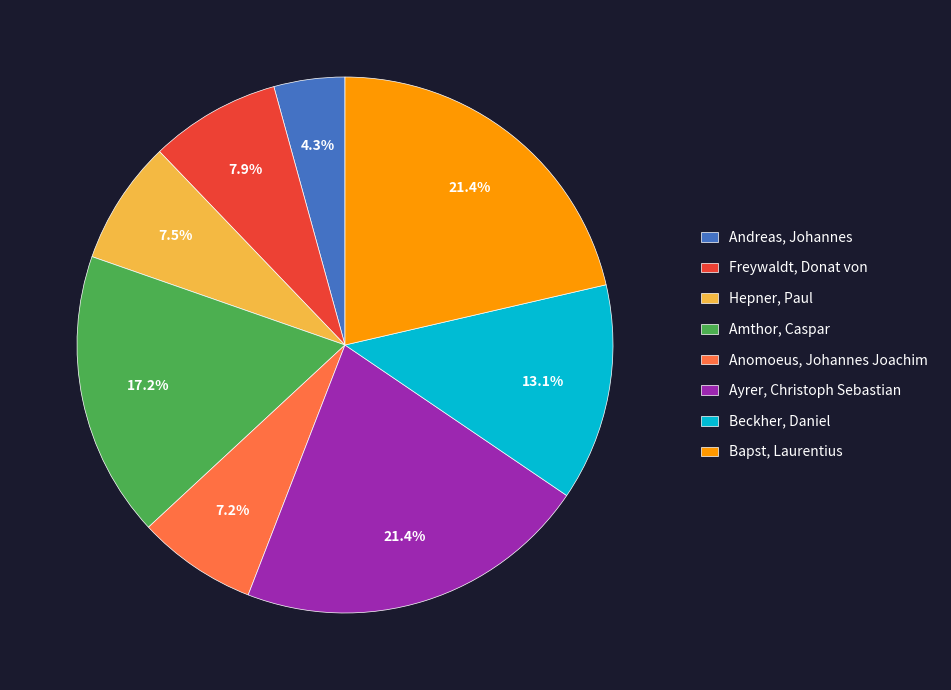

Does Bapst, Laurentius represent more than half of the total?

No